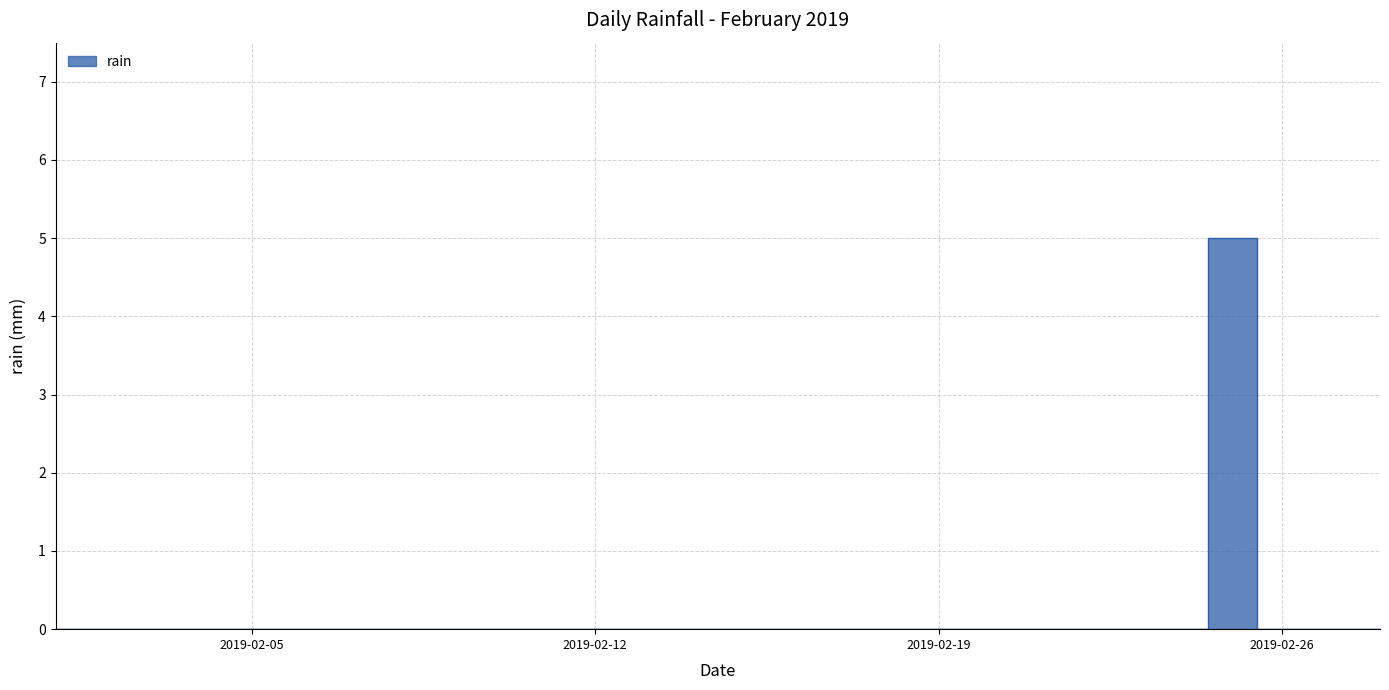

Rank the categories by value from lowest to highest.

2019-02-01, 2019-02-02, 2019-02-03, 2019-02-04, 2019-02-05, 2019-02-06, 2019-02-07, 2019-02-08, 2019-02-09, 2019-02-10, 2019-02-11, 2019-02-12, 2019-02-13, 2019-02-14, 2019-02-15, 2019-02-16, 2019-02-17, 2019-02-18, 2019-02-19, 2019-02-20, 2019-02-21, 2019-02-22, 2019-02-23, 2019-02-24, 2019-02-26, 2019-02-27, 2019-02-28, 2019-02-25